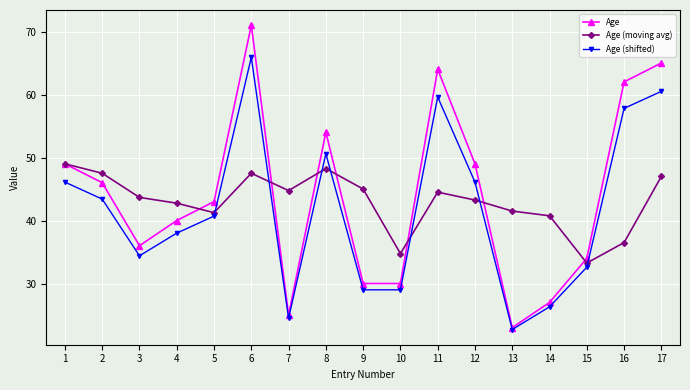

Rank the series by their maximum value, from lowest to highest.

Age (moving avg), Age (shifted), Age